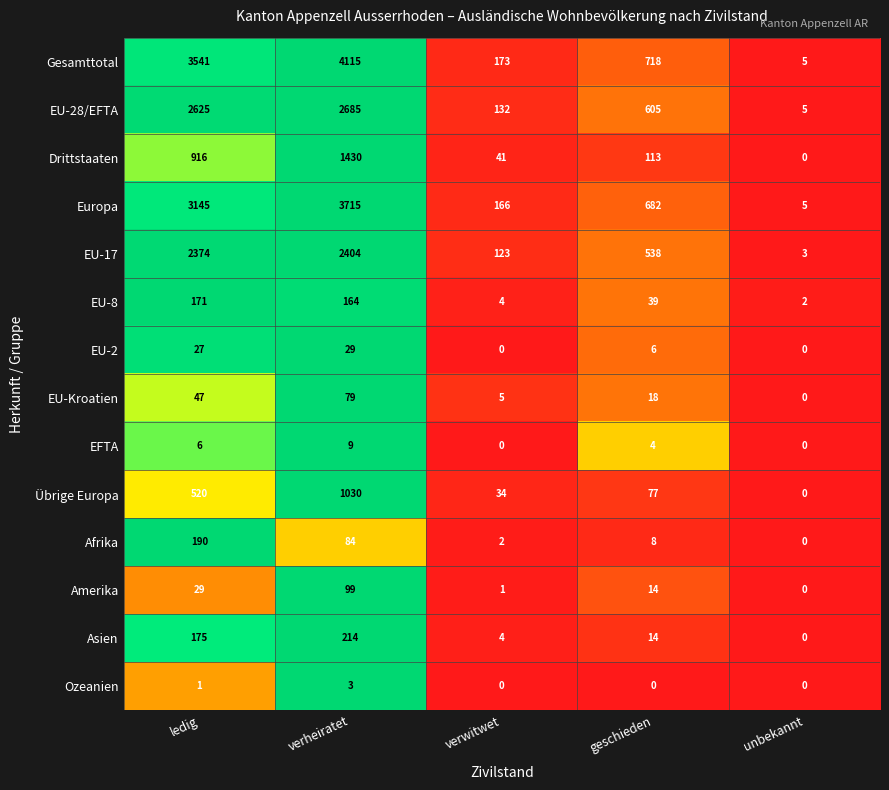

List the series in order of their peak value, lowest first.

Ozeanien, EFTA, EU-2, EU-Kroatien, Amerika, EU-8, Afrika, Asien, Übrige Europa, Drittstaaten, EU-17, EU-28/EFTA, Europa, Gesamttotal